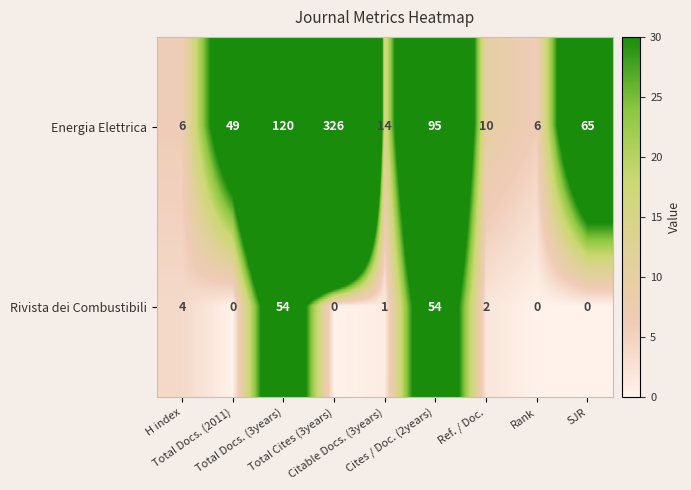

At how many categories does at least one series exceed 44?

5